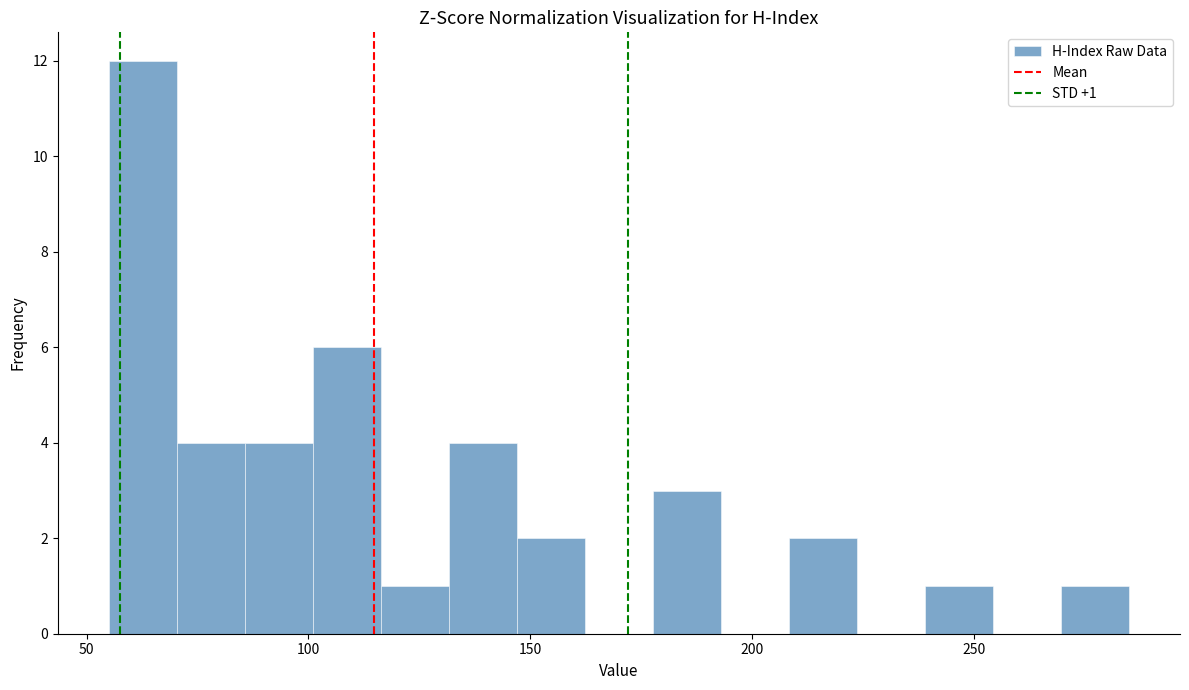

Read against the x-axis, roughly where is the centre of the tallest bar?

65